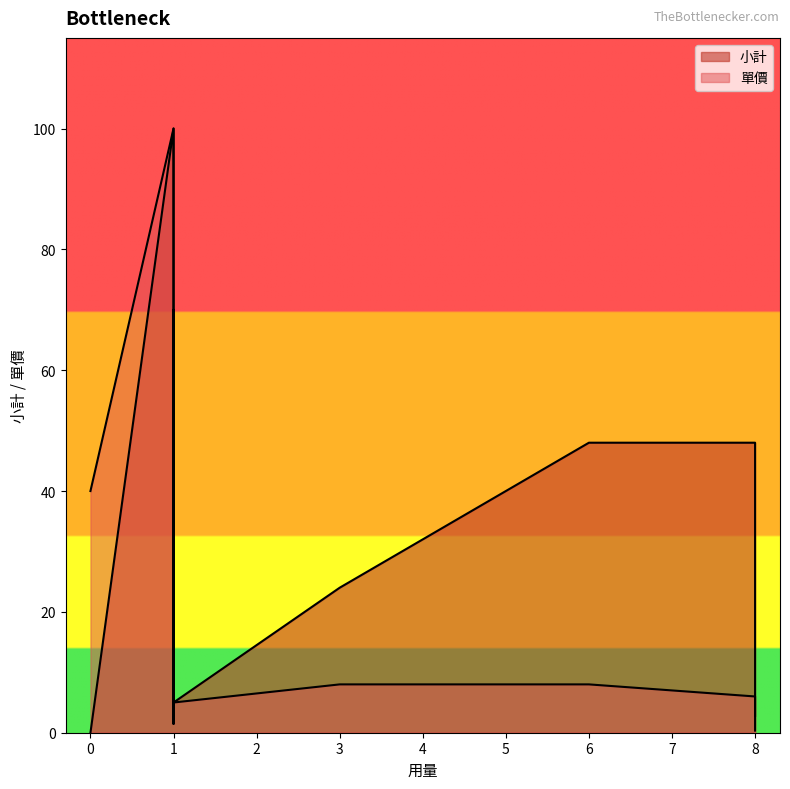

How many distinct data groups are displayed?

2